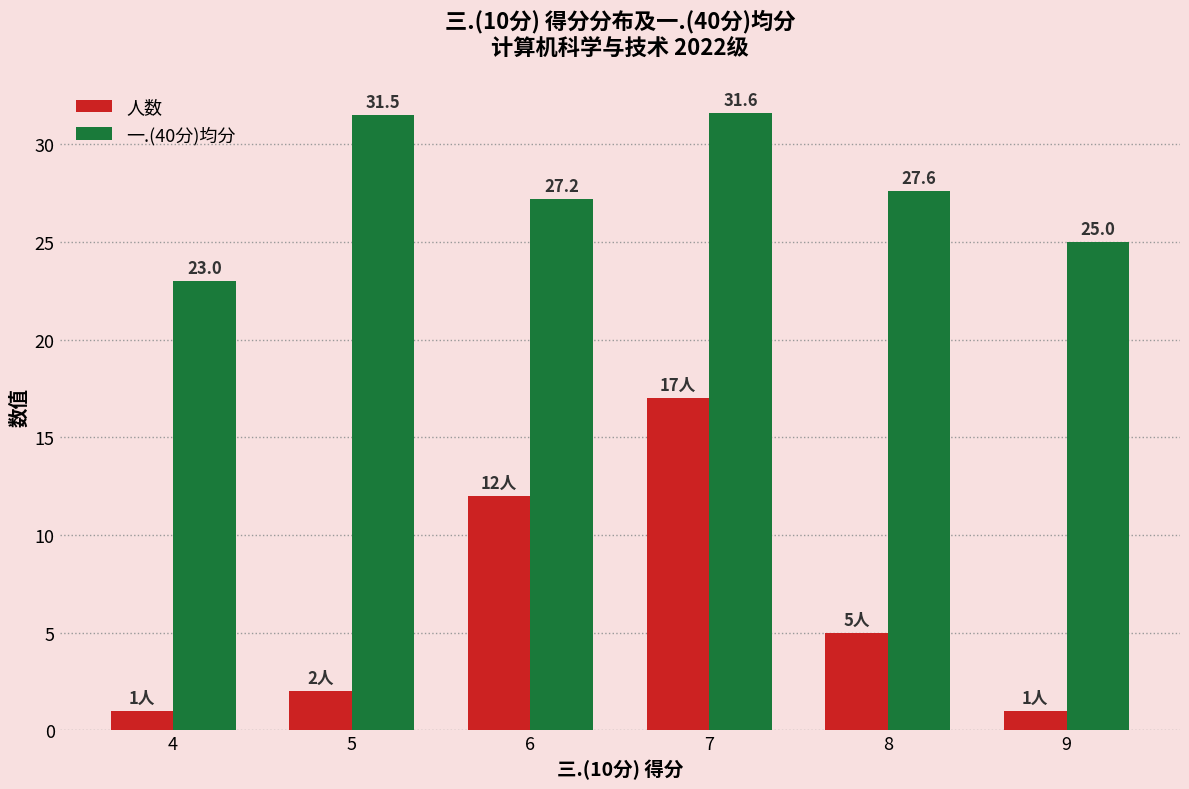

Does the chart contain stacked bars?

No